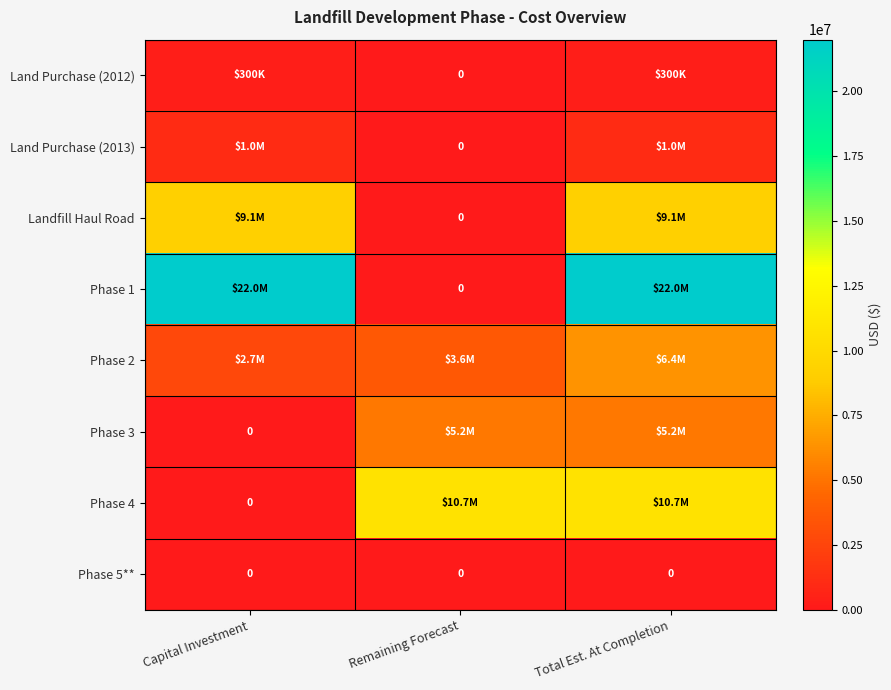

How many categories are shown in the chart?

3